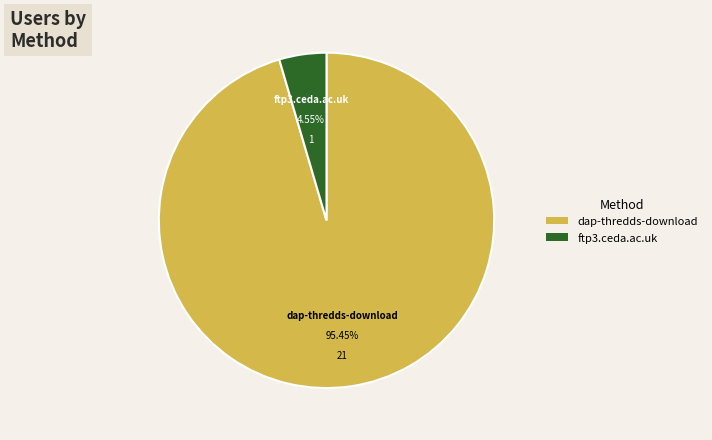

What is the ratio of the value at dap-thredds-download to the value at ftp3.ceda.ac.uk?

21.0